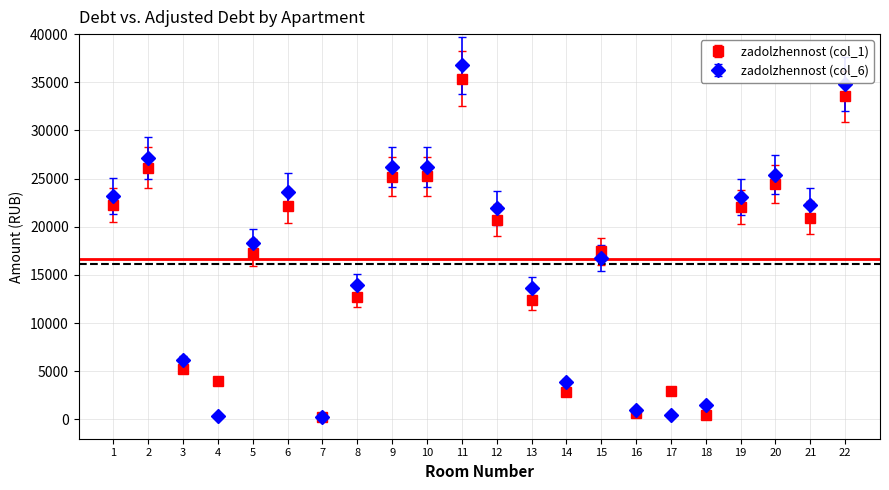

What is the difference between the highest and lowest values at 19?

1036.8